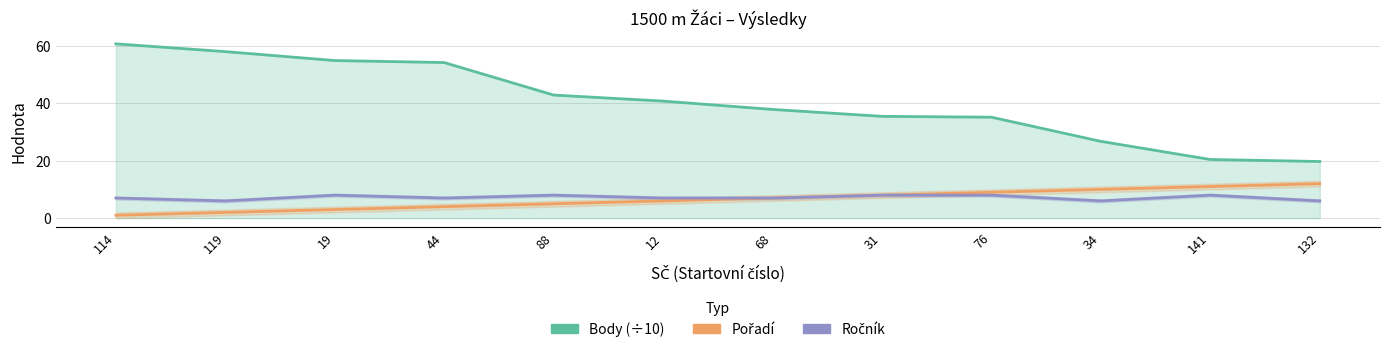

Is it true that Pořadí equals 1.0 at 114?

True